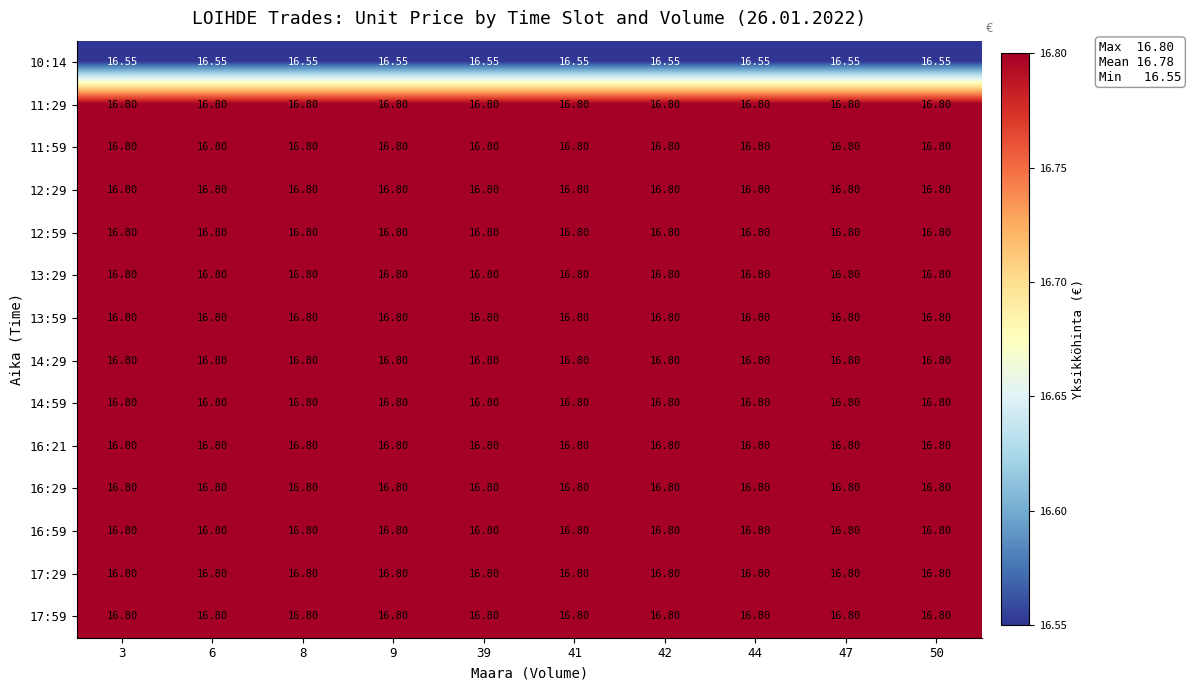

Is the value of 10:14 at 50 greater than the value of 16:29 at 42?

No